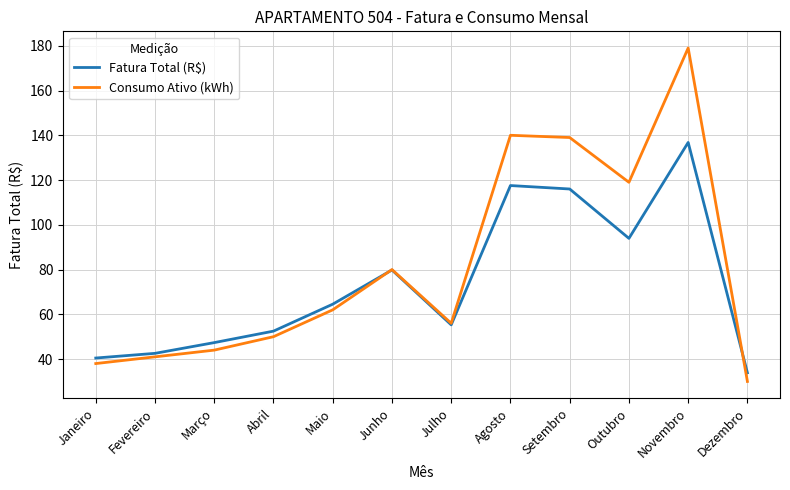

What is the average value of the Consumo Ativo (kWh) series?

81.5